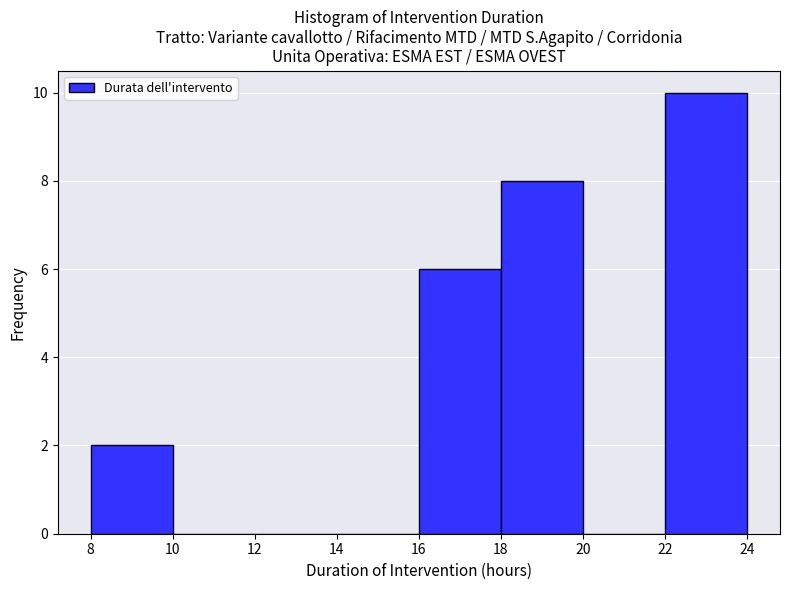

How tall is the bar that spans 22 to 24 on the x-axis? The values are not printed on the chart, so give them approximately, as read against the axis.

10